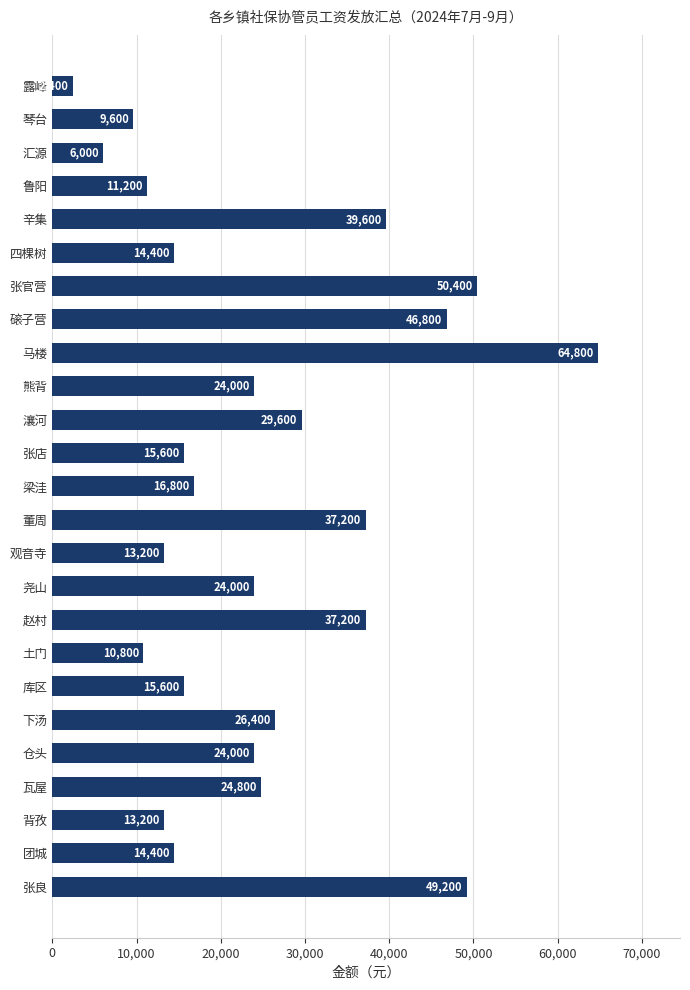

What is the label of the 18th bar from the top?

土门